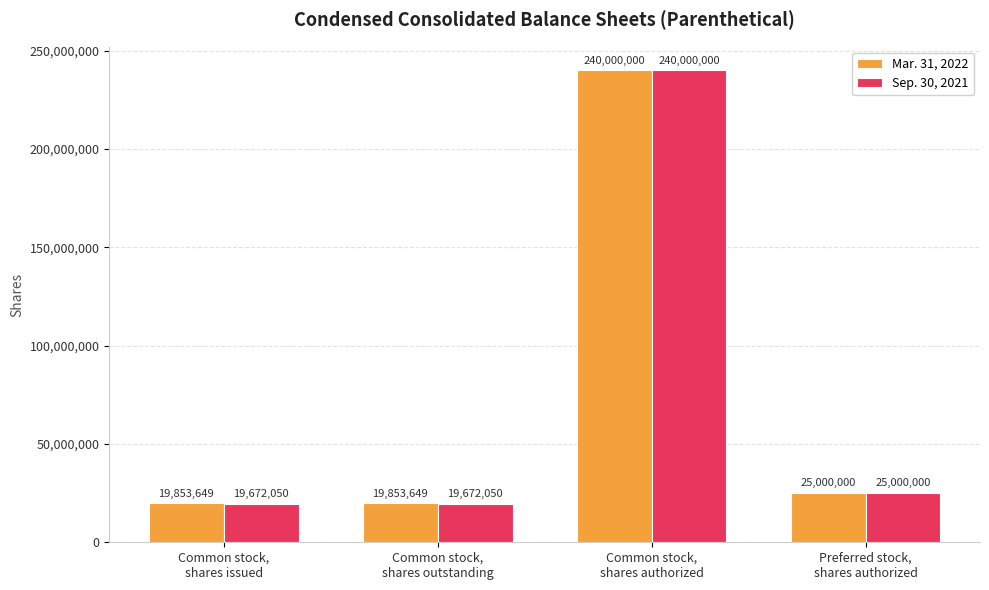

What is the average value of the Sep. 30, 2021 series?

76086025